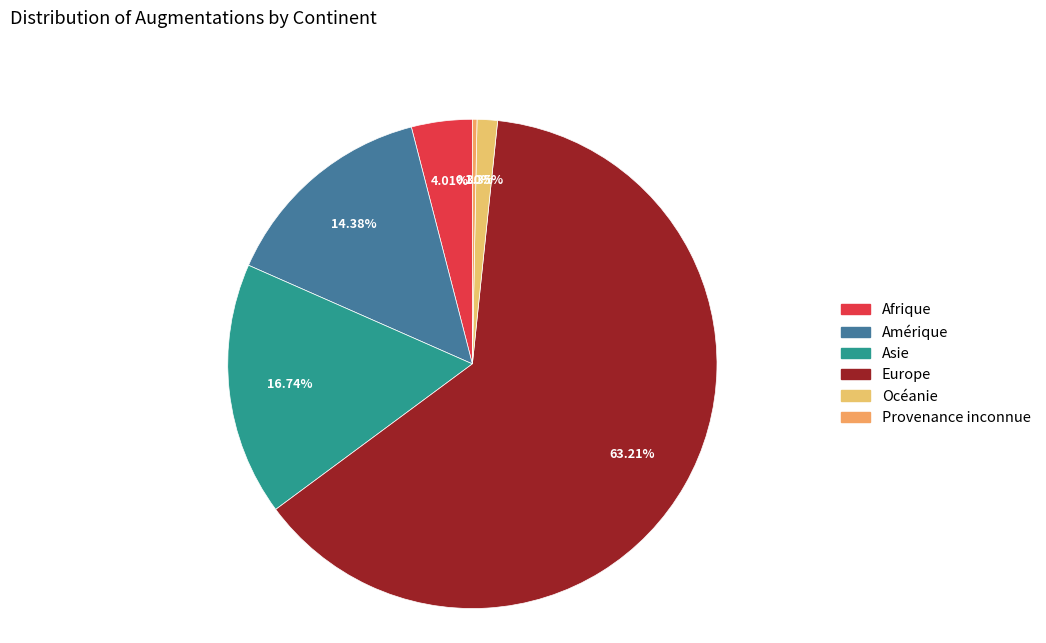

Which slice represents more than half of the pie?

Europe